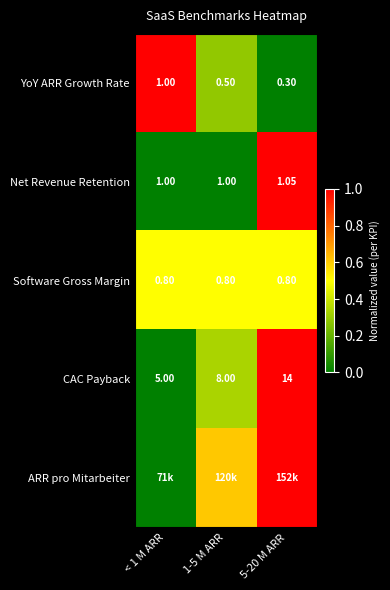

True or false: ARR pro Mitarbeiter has a value of 1.1 at 1-5 M ARR.

False